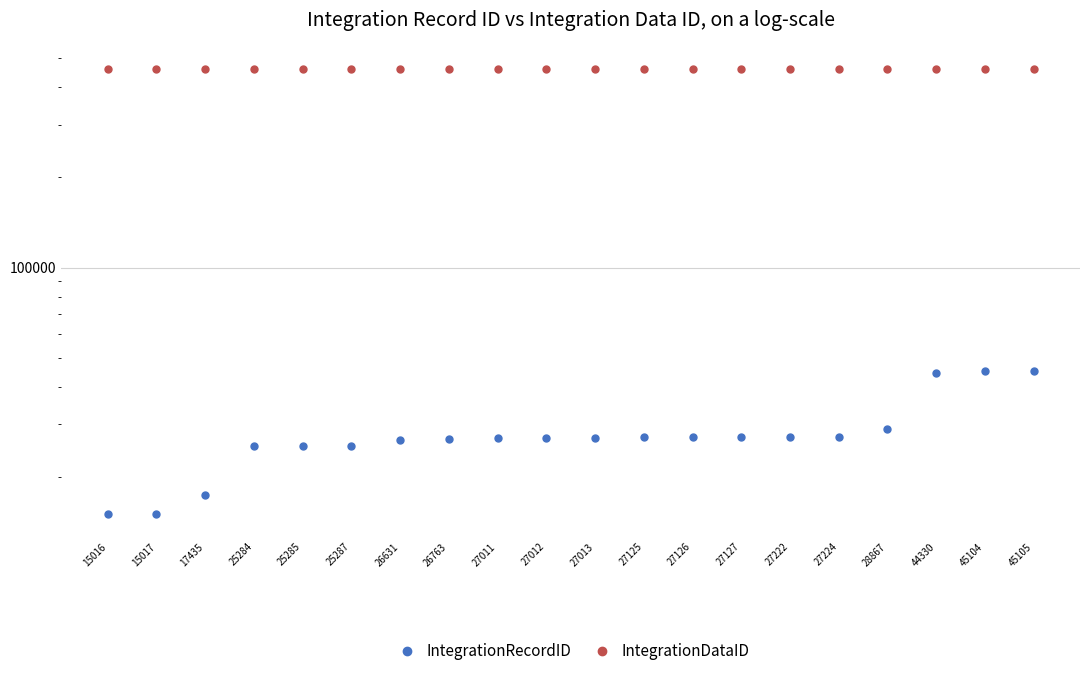

At which label does IntegrationDataID reach its peak?

15016